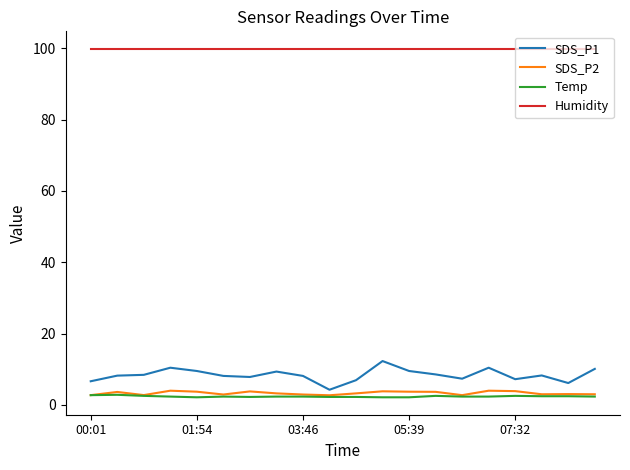

Which series has the largest total across all categories?

Humidity